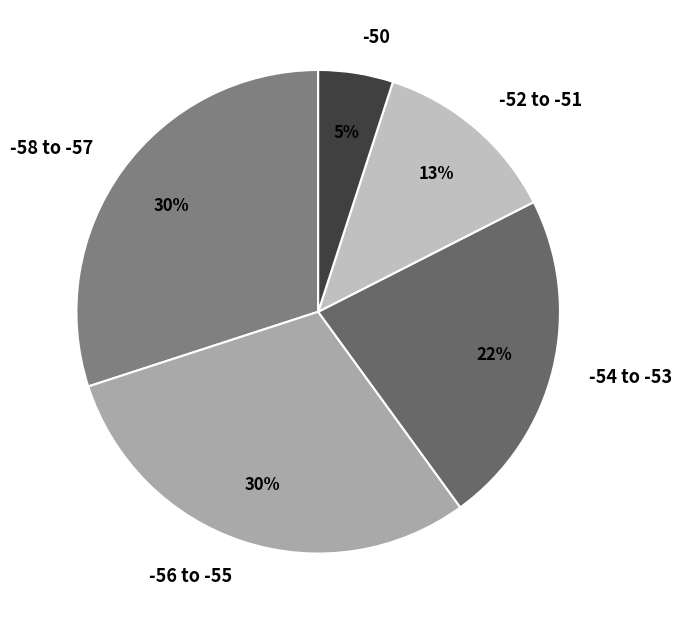

Does any single category account for the majority?

No